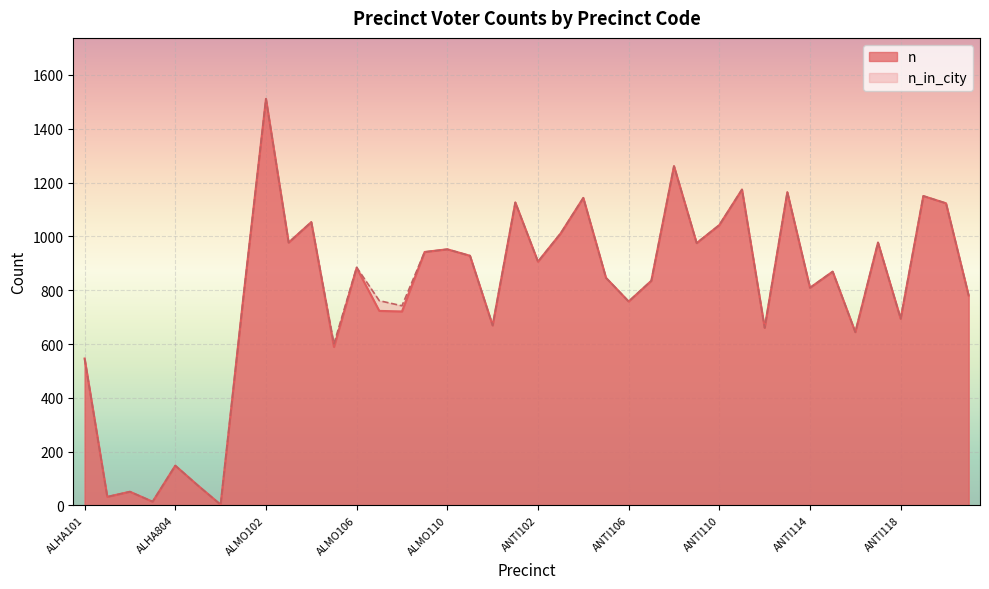

What is the value of the n point at the 8th from the left?

771